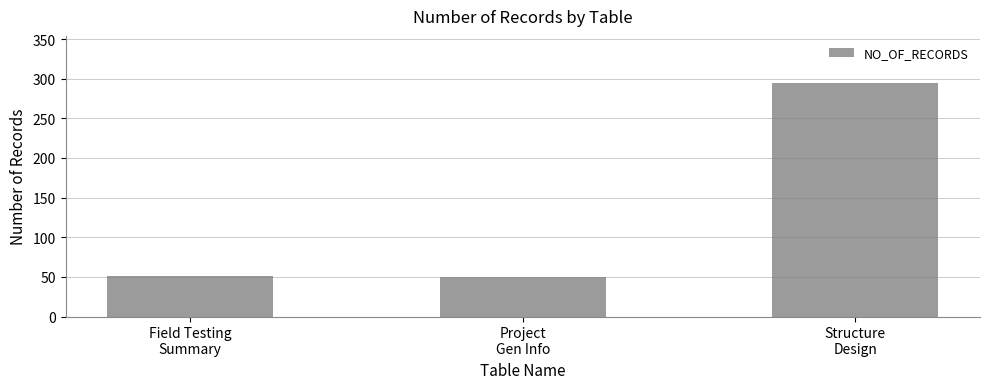

What is the smallest value displayed?

50